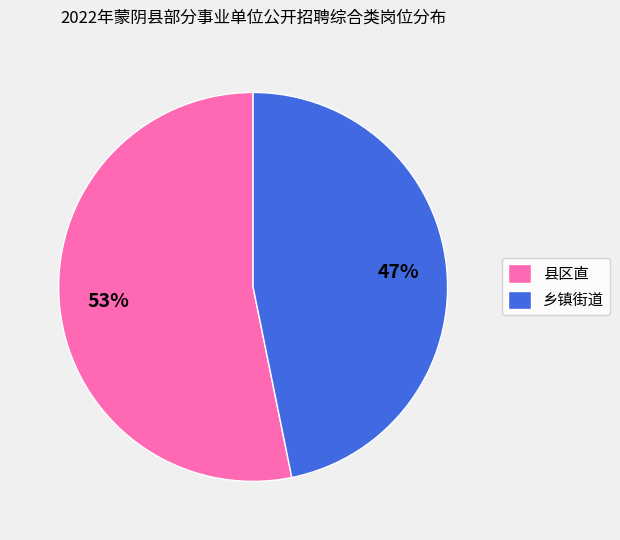

Rank the categories by value from lowest to highest.

乡镇街道, 县区直